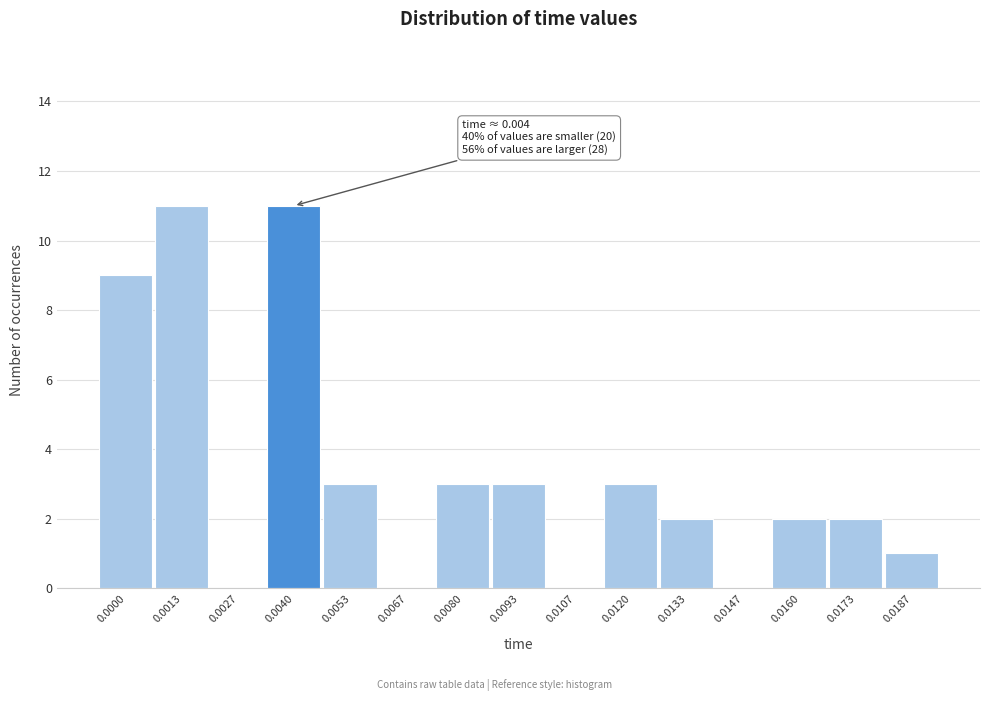

Reading left to right, extract all data points from this chart.

0.0000=9	0.0013=11	0.0027=0	0.0040=11	0.0053=3	0.0067=0	0.0080=3	0.0093=3	0.0107=0	0.0120=3	0.0133=2	0.0147=0	0.0160=2	0.0173=2	0.0187=1